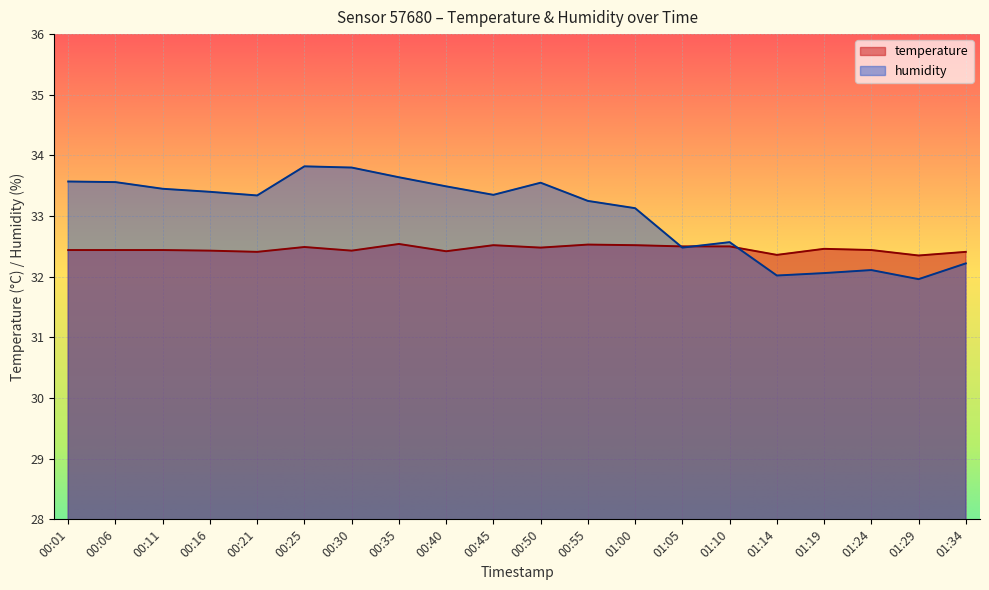

After their last crossing, which series has the higher values: temperature or humidity?

temperature